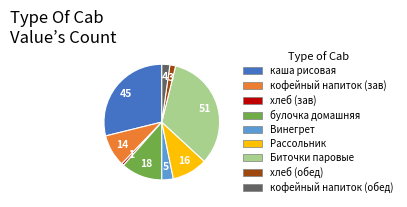

What is the ratio of the value at булочка домашняя to the value at хлеб (зав)?

18.0